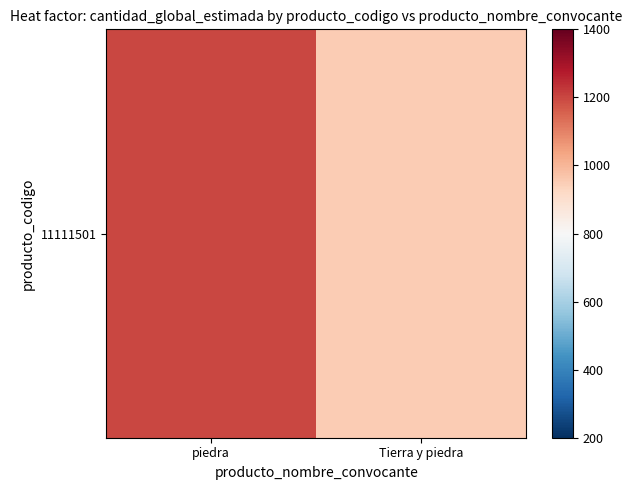

List the labels in order of value, largest first.

piedra, Tierra y piedra